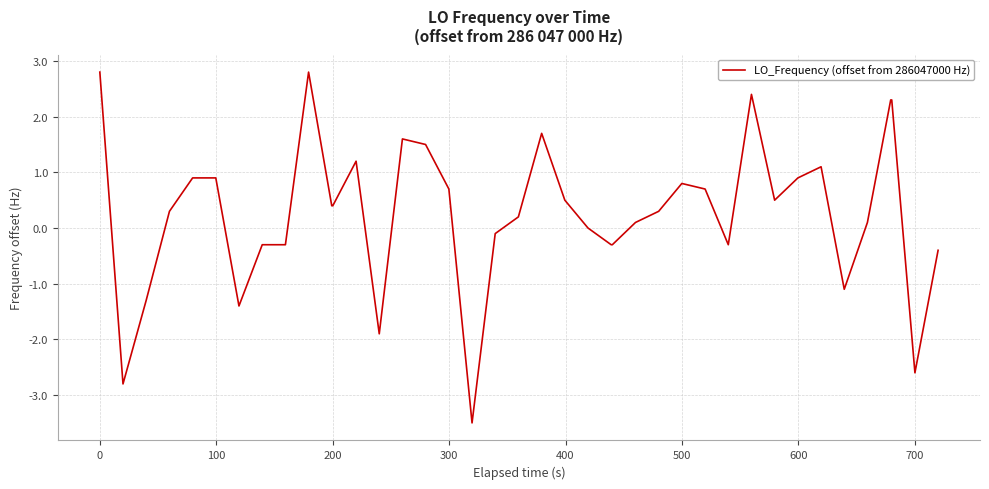

What is the difference between the maximum and minimum values?

6.3